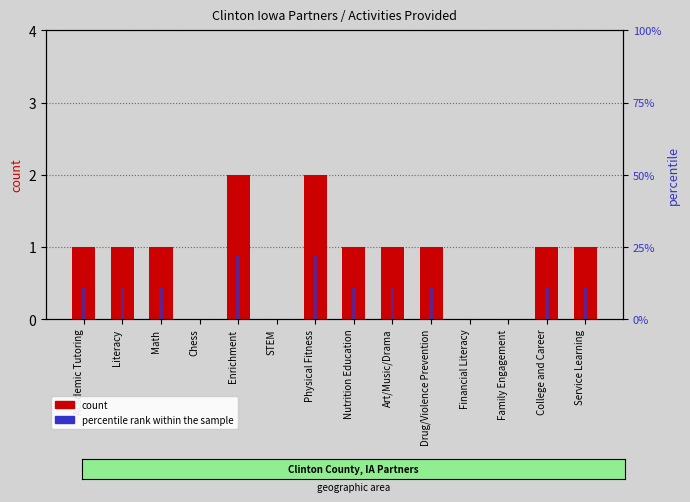

Which series has the widest spread of values?

percentile rank within the sample